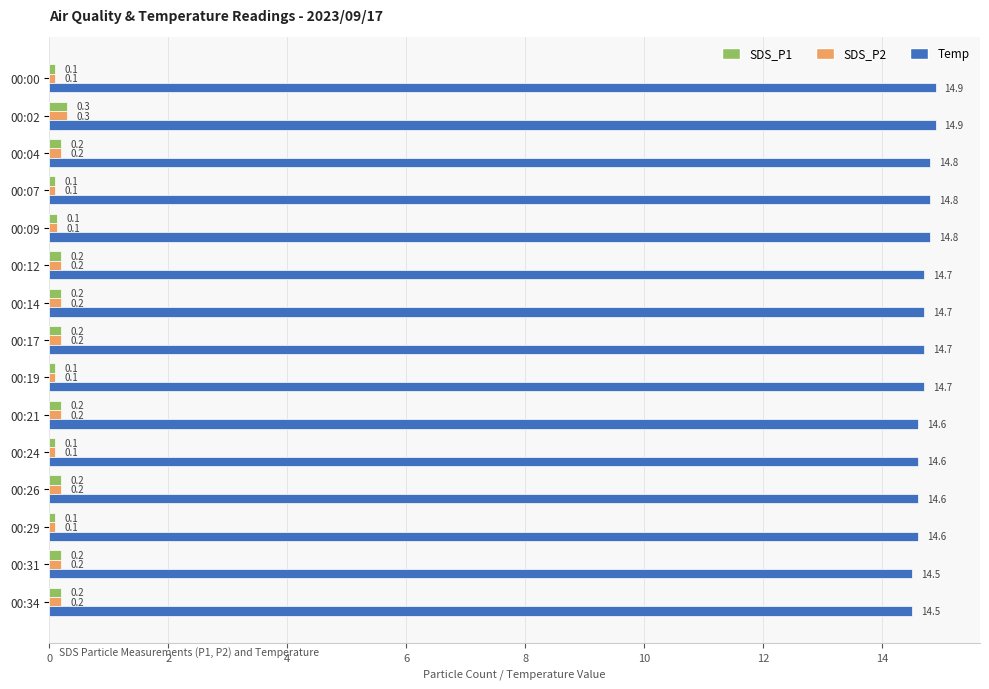

Which series has the largest range (max minus min)?

Temp